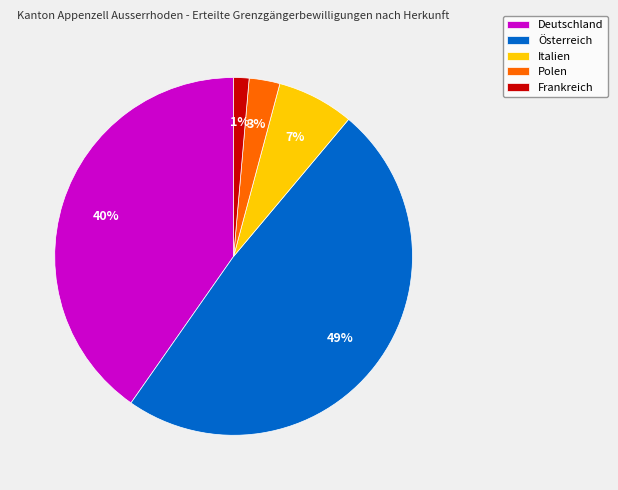

Combined, do Italien and Österreich account for over 50%?

Yes